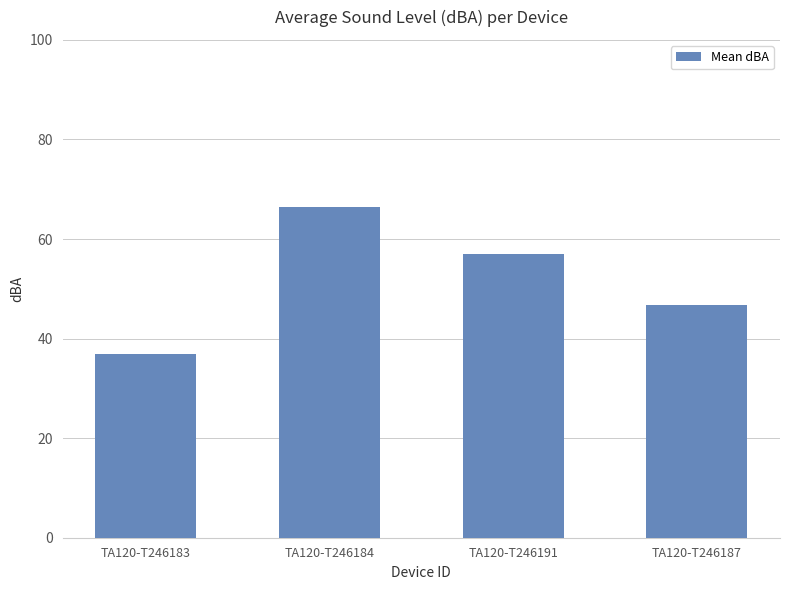

How many series are shown in this chart?

1